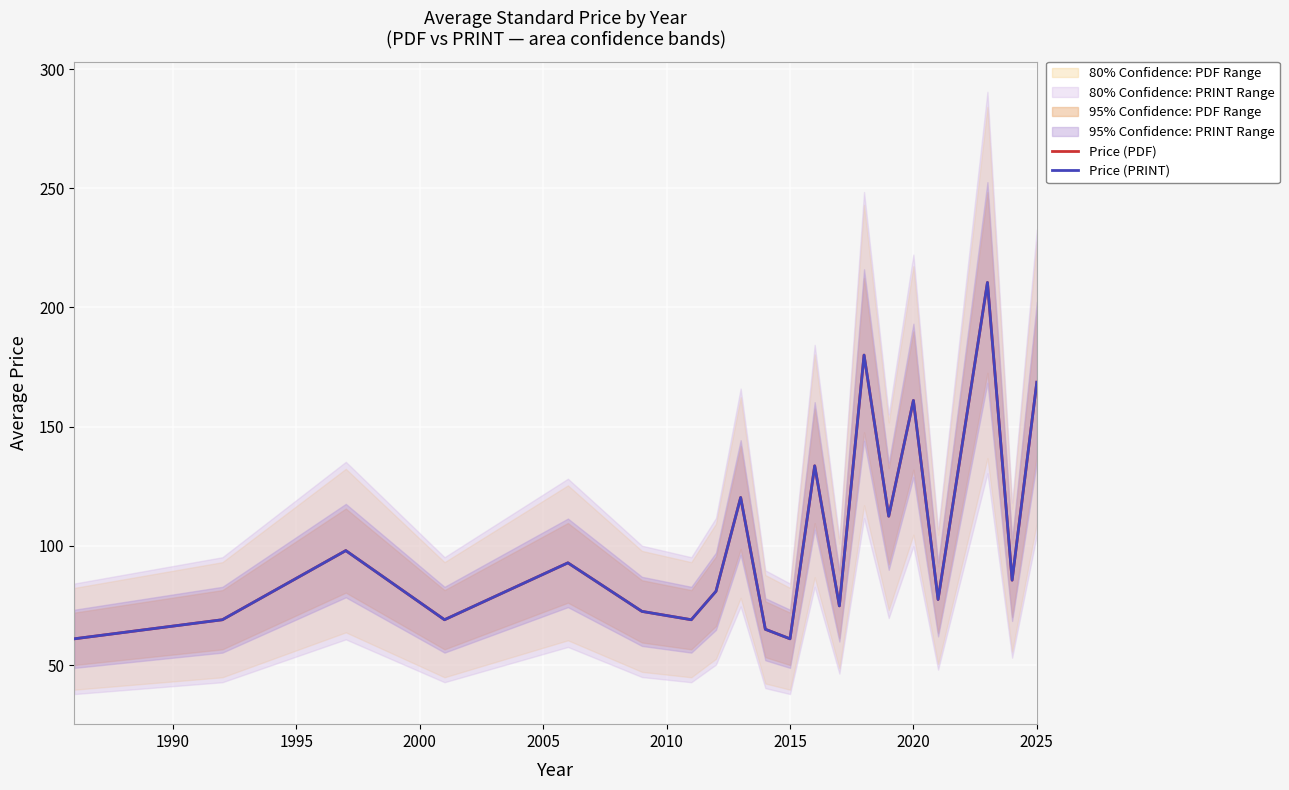

Which series has the largest total across all categories?

Price (PDF)